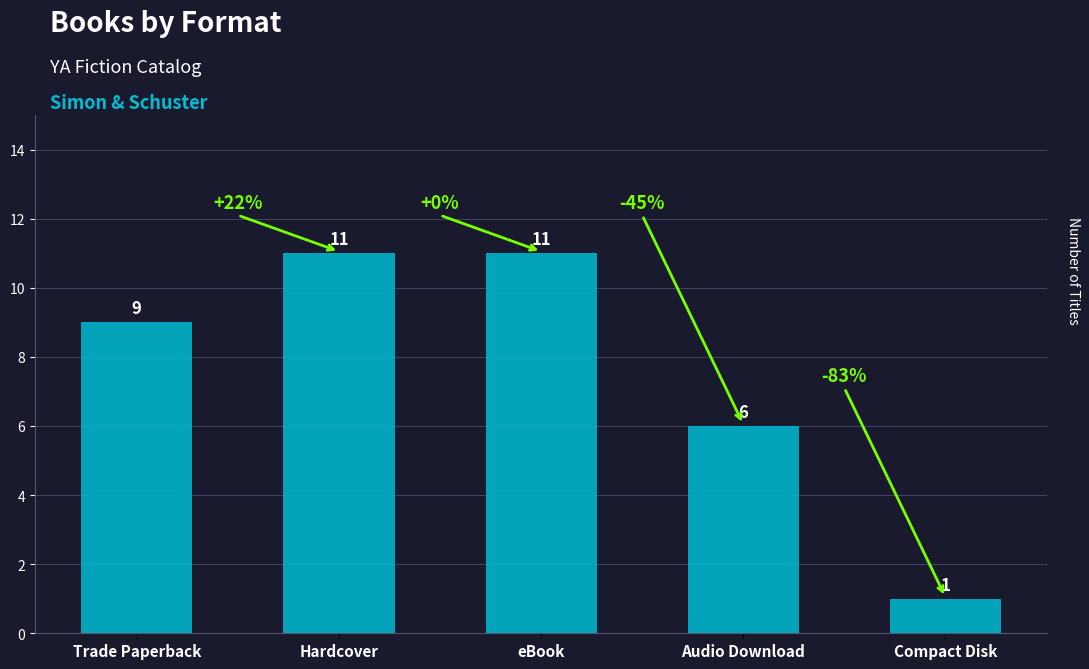

Reading left to right, extract all data points from this chart.

9	11	11	6	1